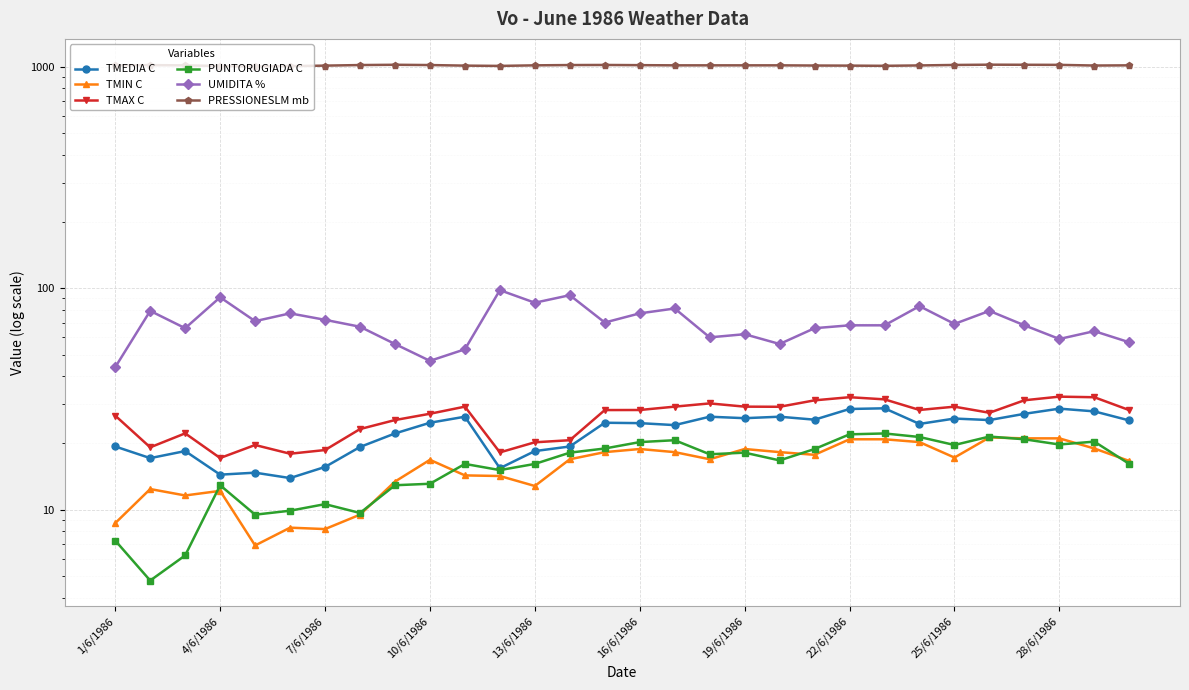

At 13/6/1986, list the series in order from smallest to largest.

TMIN C, PUNTORUGIADA C, TMEDIA C, TMAX C, UMIDITA %, PRESSIONESLM mb